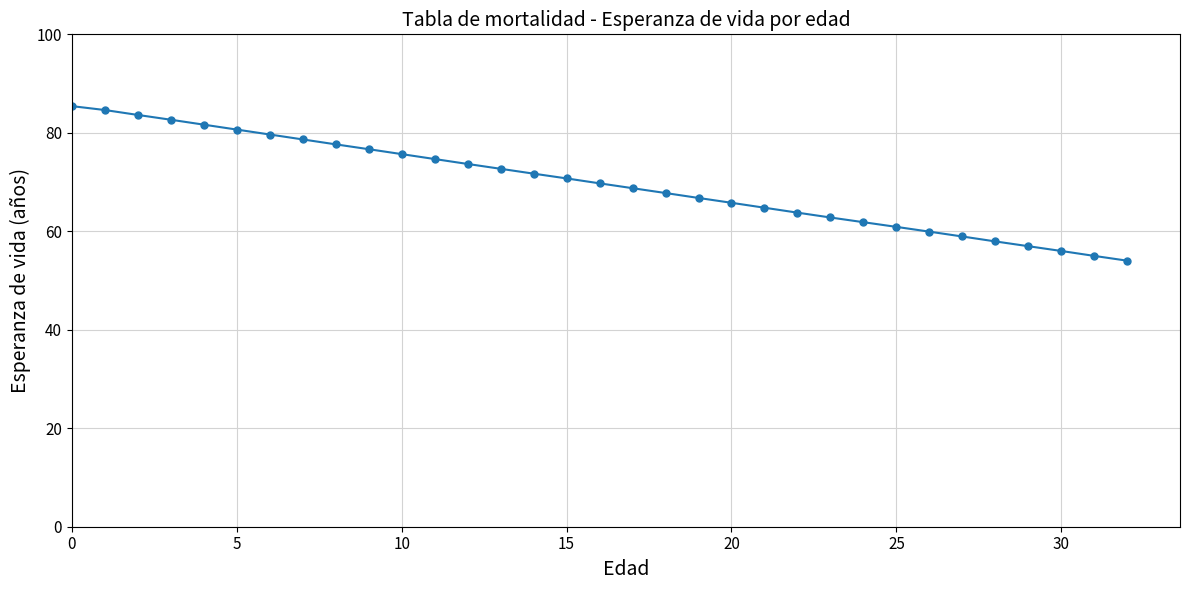

What is the sum of all values?

2302.2